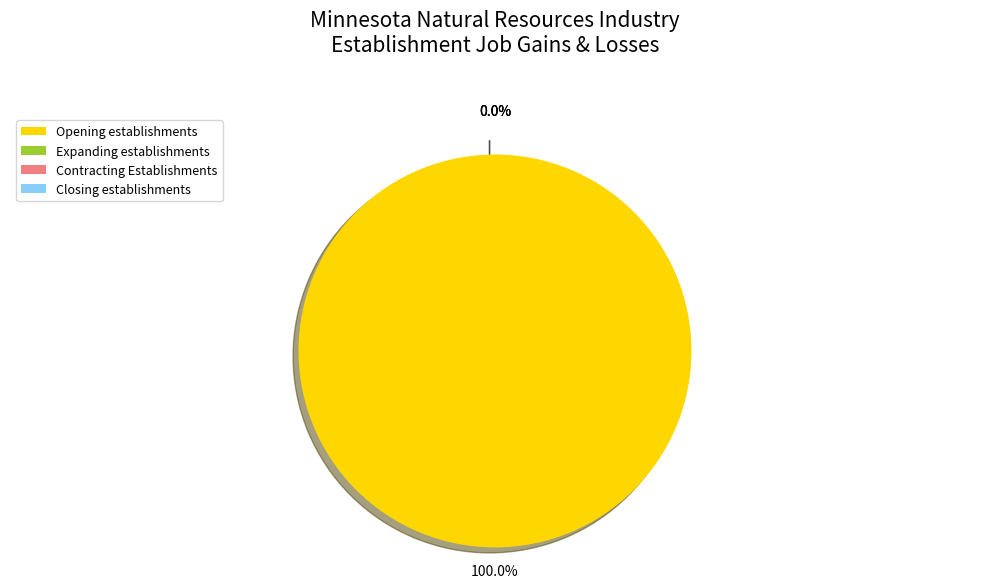

What is the difference between the highest and lowest values at 2010?

200